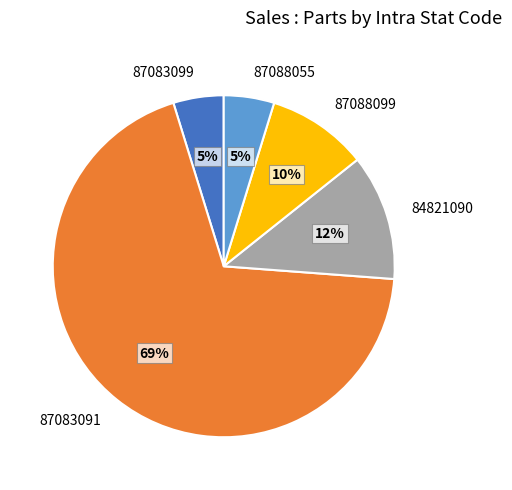

Do 87083091 and 84821090 together represent more than half of the pie?

Yes